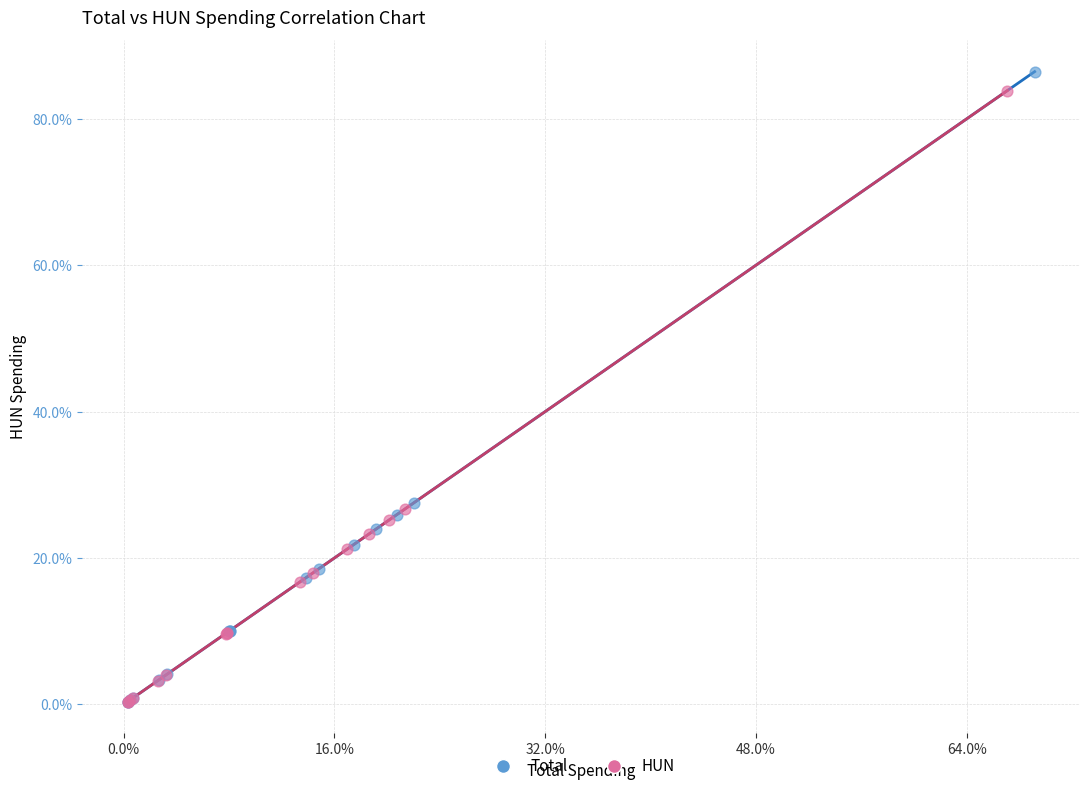

What are all the series names shown in the legend?

Total, HUN